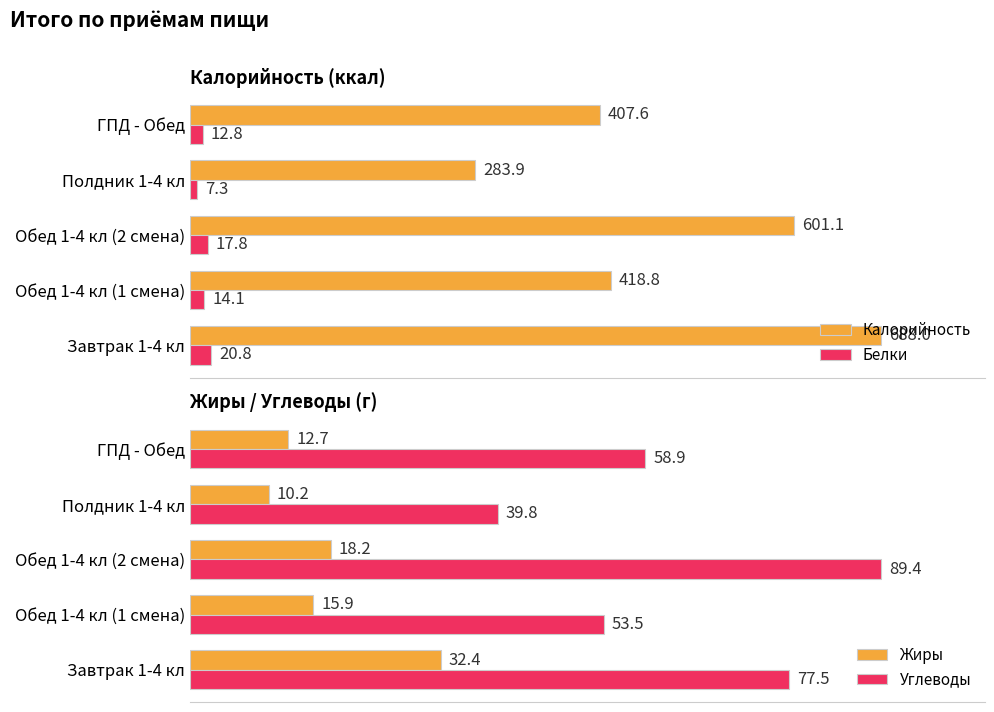

List the labels in order of Жиры value, smallest first.

Полдник 1-4 кл, ГПД - Обед, Обед 1-4 кл (1 смена), Обед 1-4 кл (2 смена), Завтрак 1-4 кл